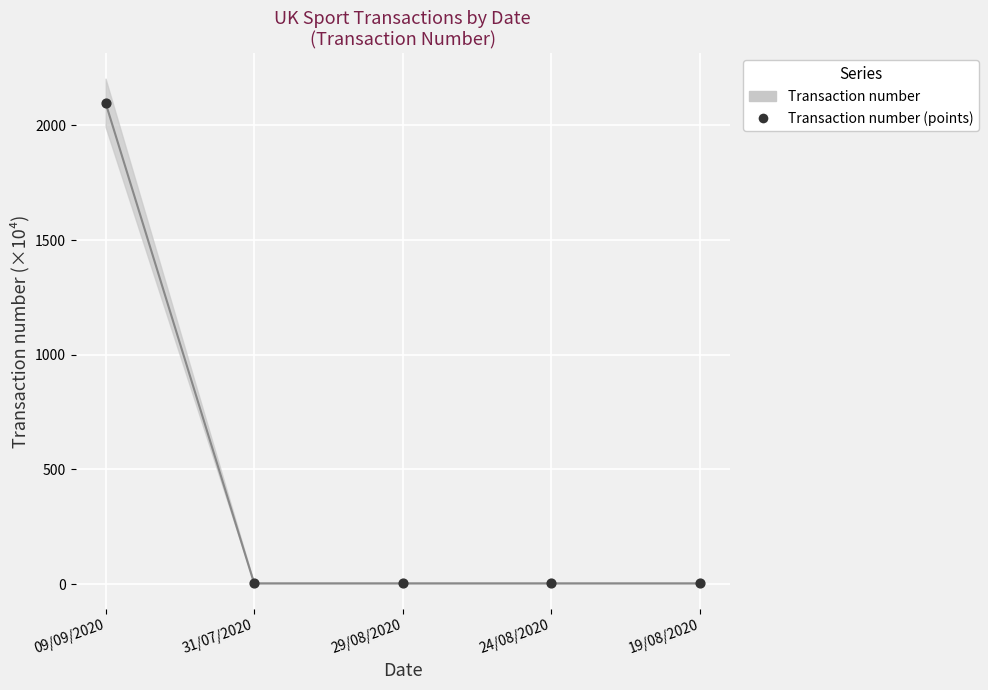

What is the average Y value?

422.3